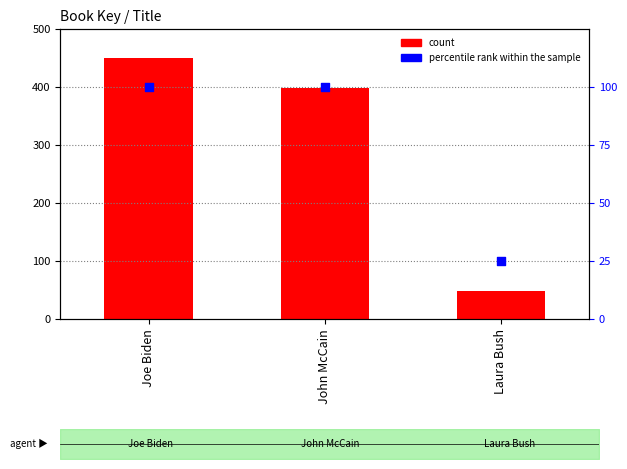

What are all the series names shown in the legend?

count, percentile rank within the sample